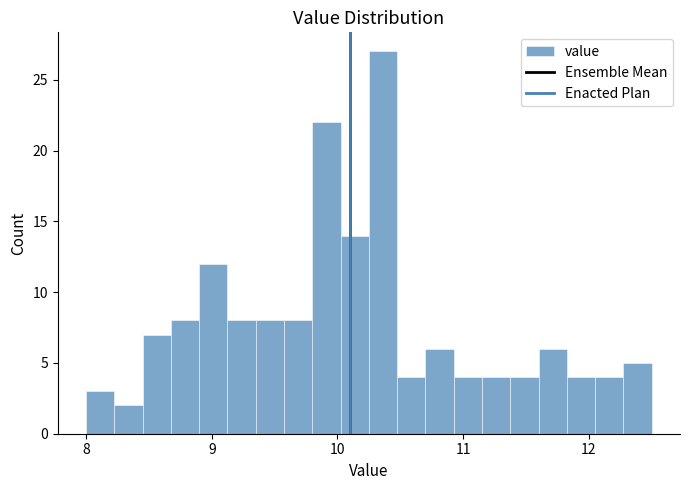

Around what value on the x-axis is the tallest bar? Give the approximate position of its centre, as read against the axis.

10.4